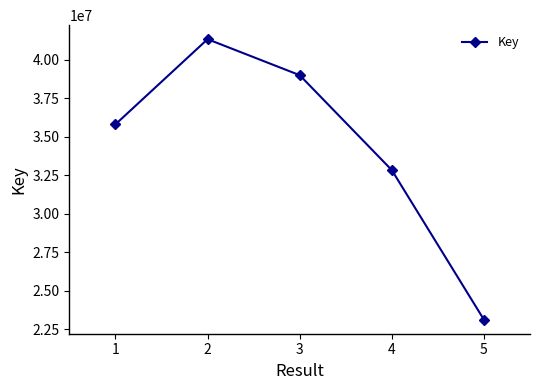

What is the value of the 4th point from the left?

32835928